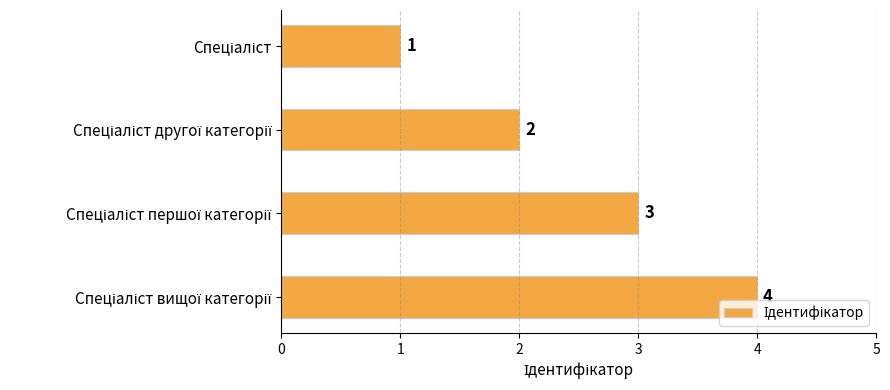

What is the value of the 3rd bar from the top?

3